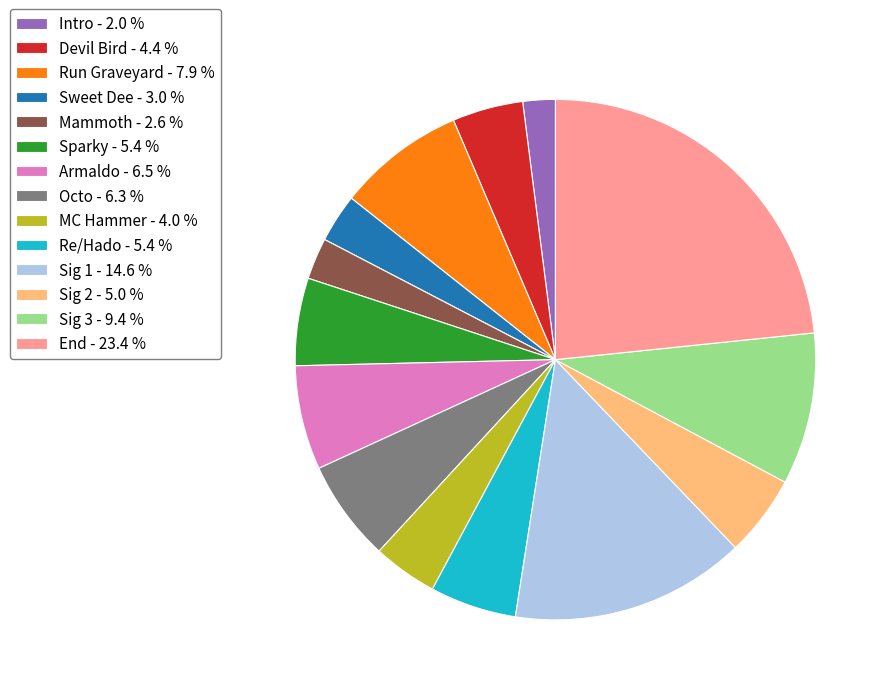

How many slices are in this pie chart?

14